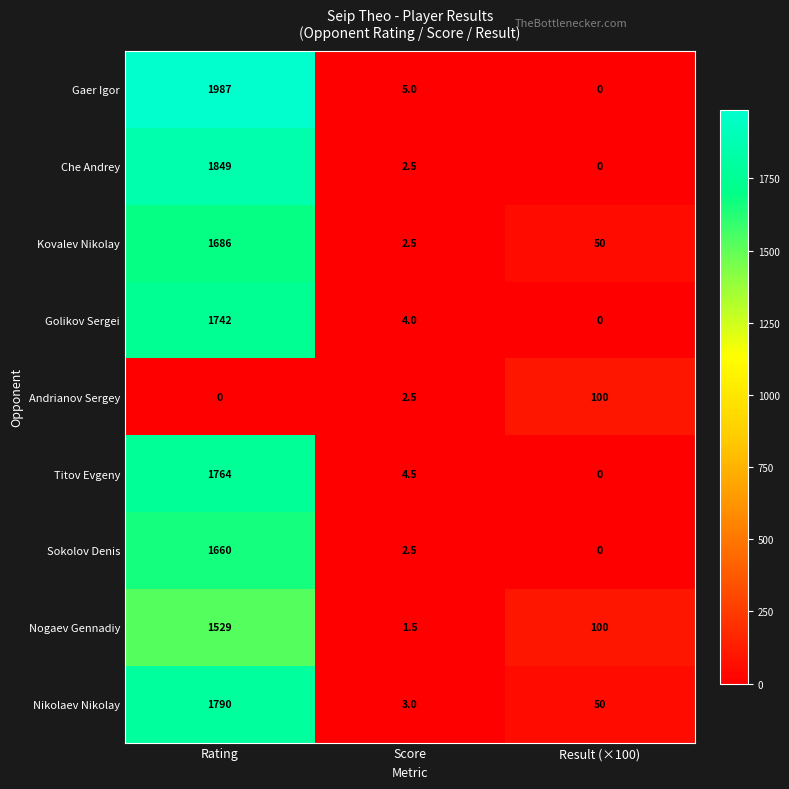

What is the difference between the highest and lowest values at Result (×100)?

100.0